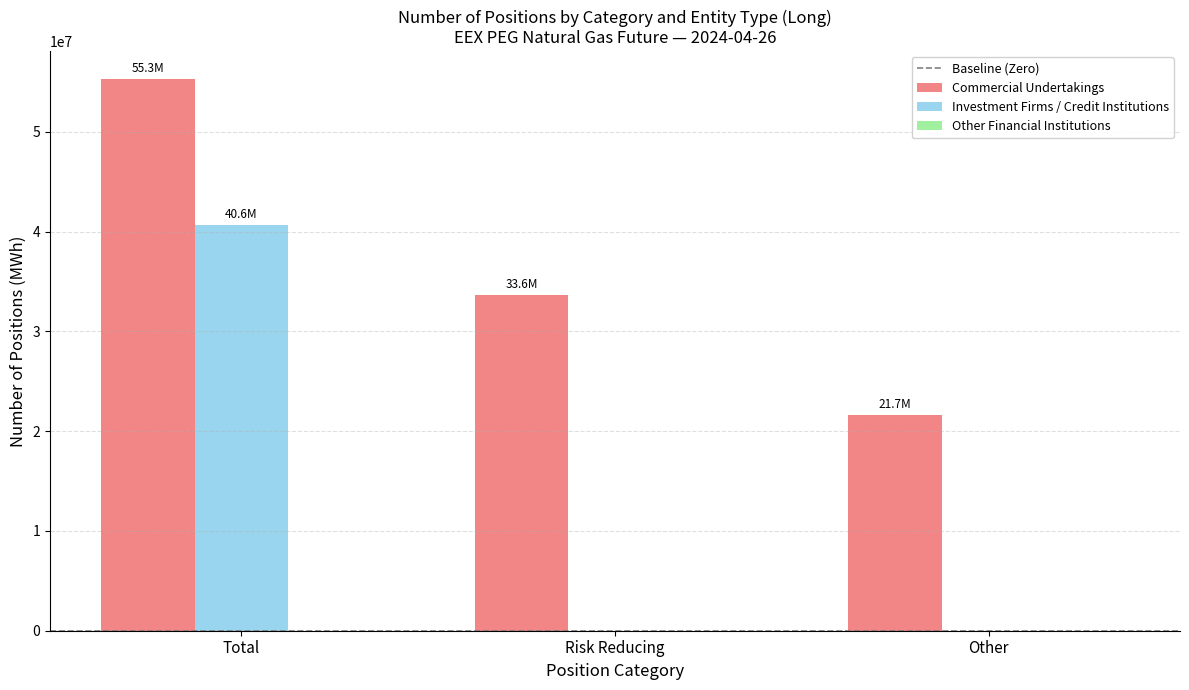

What is the sum of all Commercial Undertakings values?

110617582